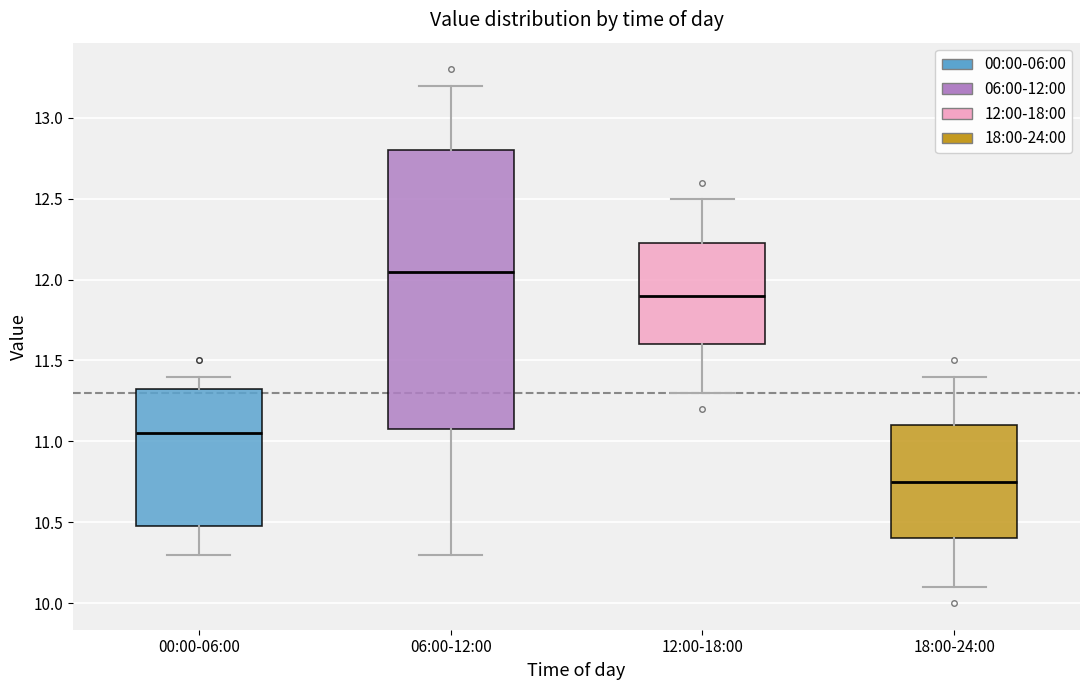

Which box's median line is the highest?

06:00-12:00